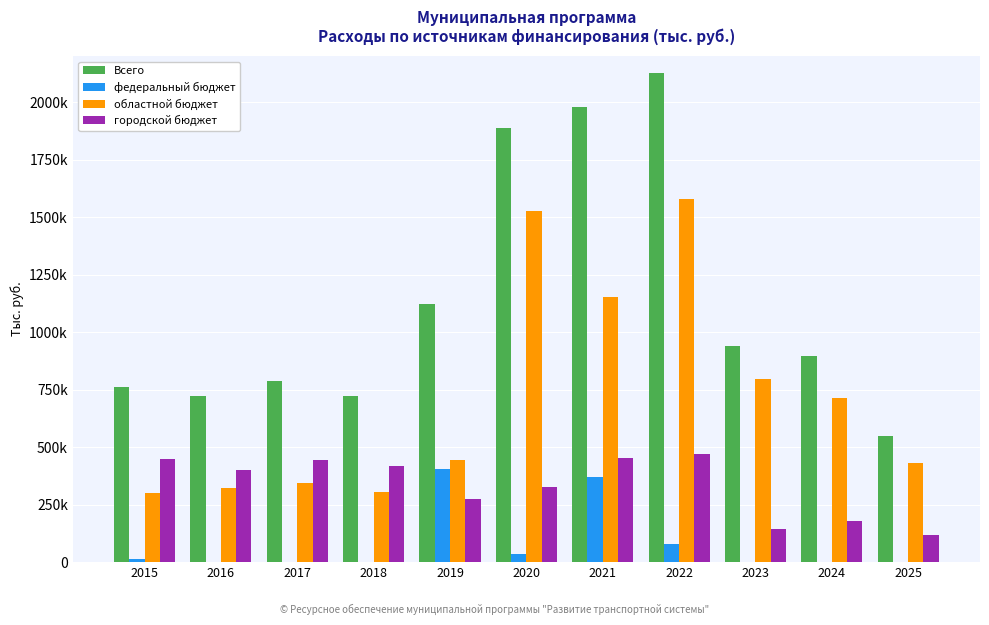

Reading left to right, what are all the values shown in this chart?

Всего: 763177.3	720249.8	787661.3	723709.7	1123197.0	1887122.1	1976958.4	2124881.5	940305.8	894871.9	546051.4
федеральный бюджет: 14872.6	818.3	2394.3	0.0	403667.0	36000.0	369567.9	77500.0	0.0	0.0	0.0
областной бюджет: 299339.3	320678.9	342311.0	304123.2	445203.0	1526457.8	1153669.2	1576946.5	797694.1	715409.2	430098.2
городской бюджет: 448965.4	398752.6	442956.0	419586.5	274327.0	324664.3	453721.3	470435.0	142611.7	179462.7	115953.2